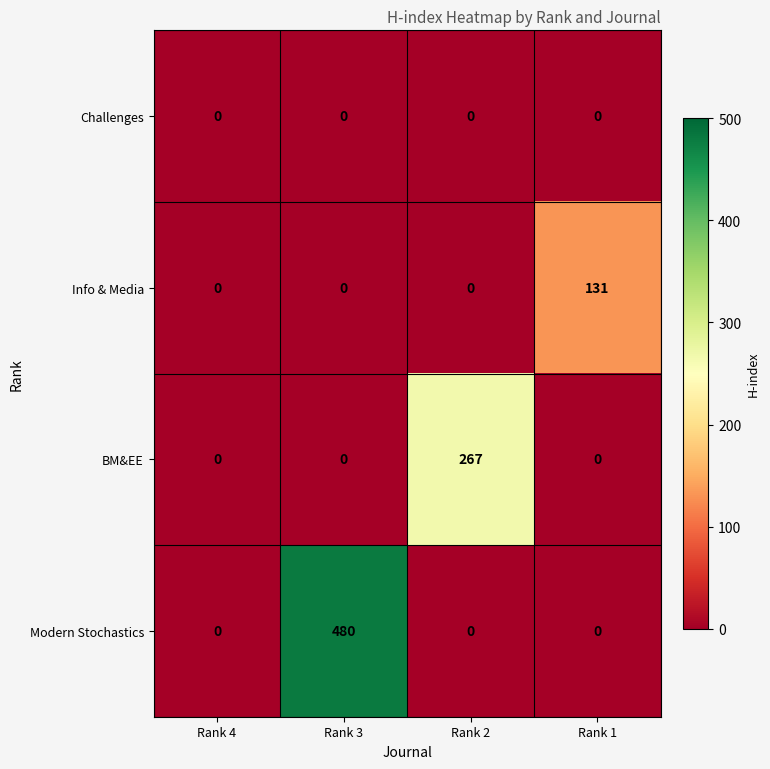

At which category is the sum across all series the highest?

Rank 3